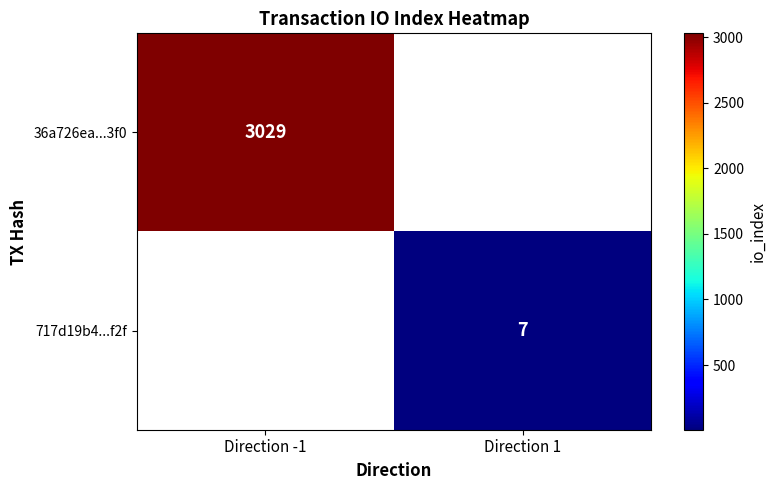

The value of 36a726ea...3f0 at Direction -1 is 2004.5. True or false?

False